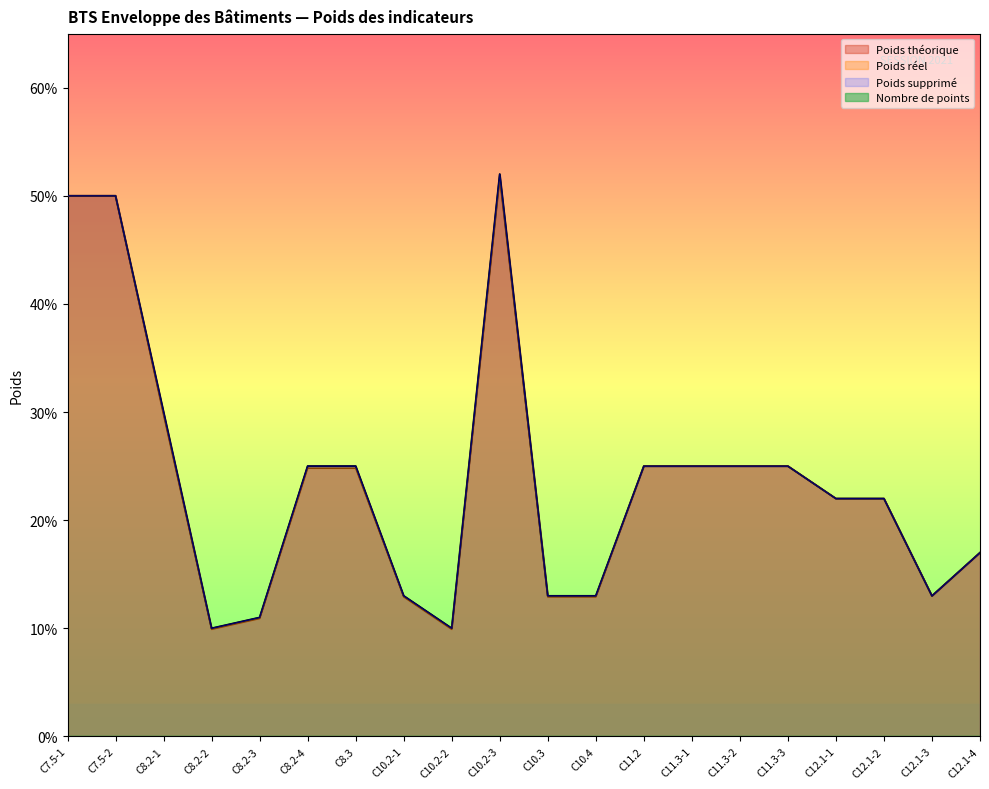

What is the difference between the Poids théorique values at C8.2-2 and C8.3?

0.1